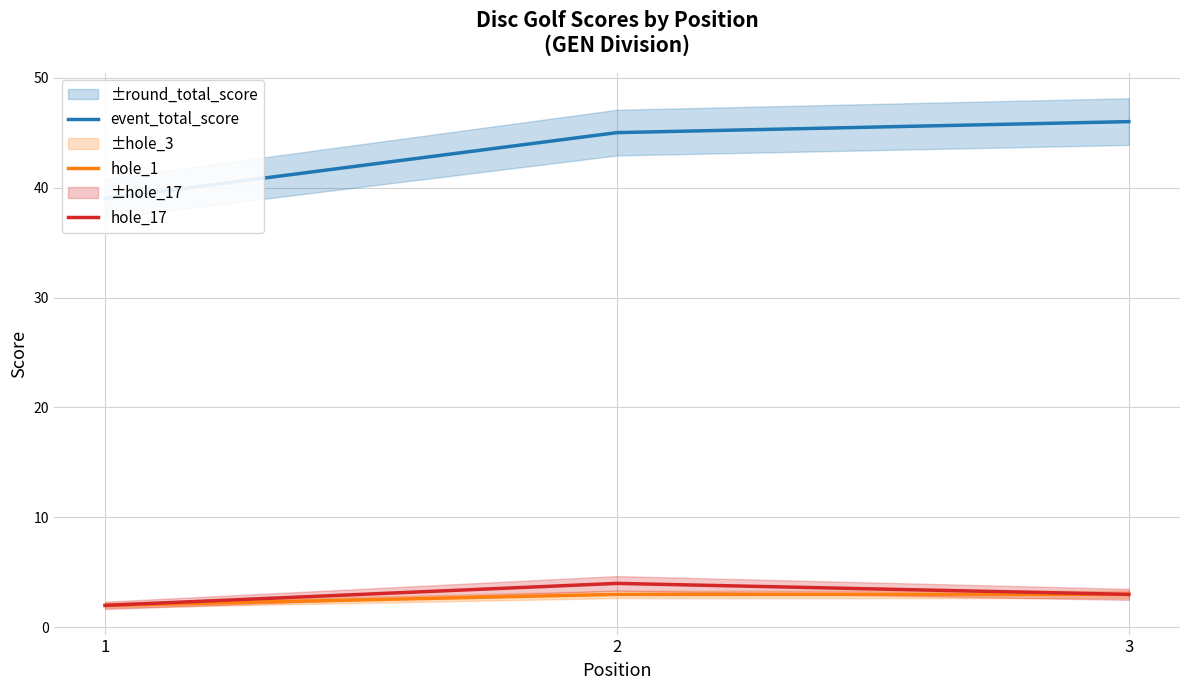

The event_total_score series shows 39 at 1. True or false?

True